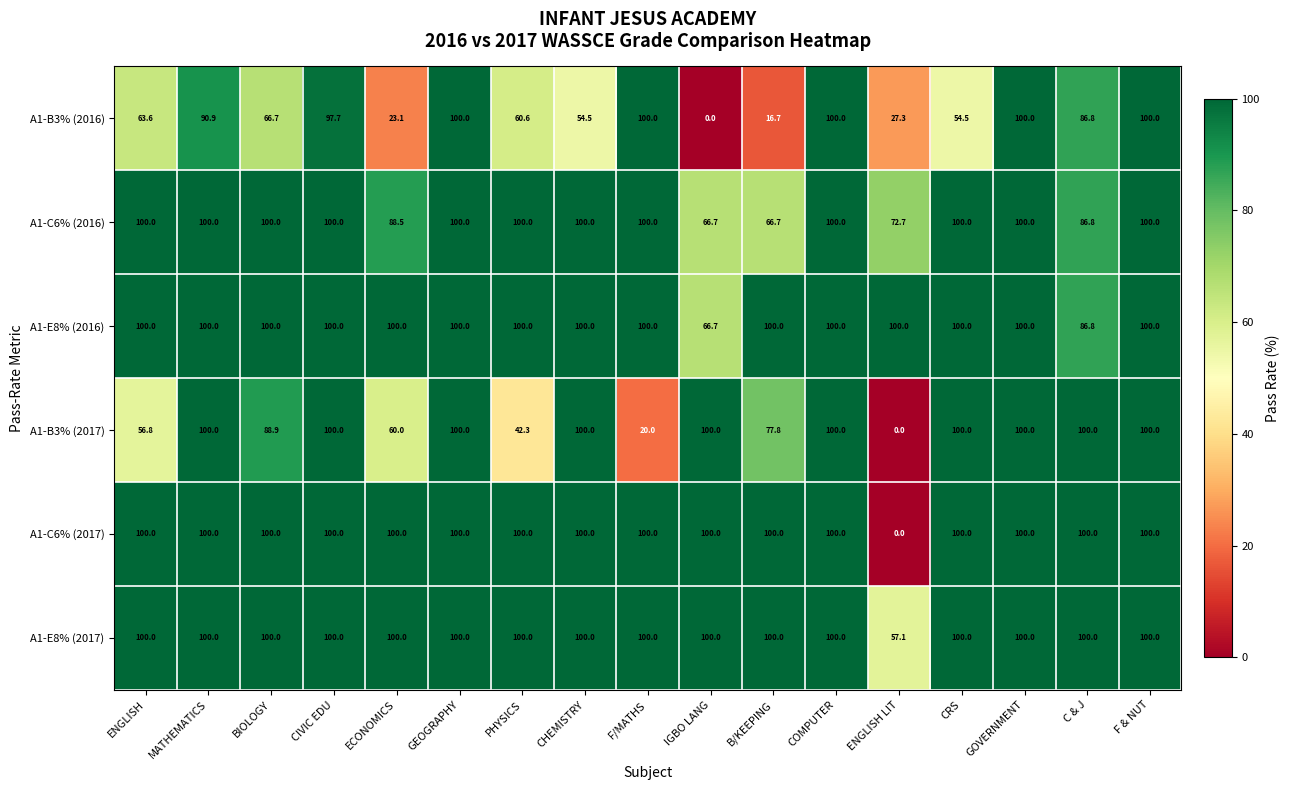

The value of A1-B3% (2016) at F & NUT is 51.3. True or false?

False